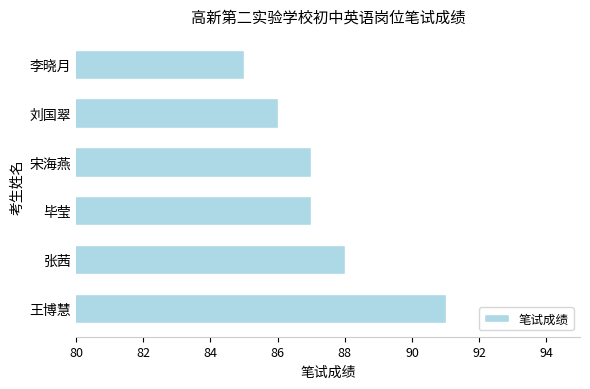

How many distinct data groups are displayed?

1